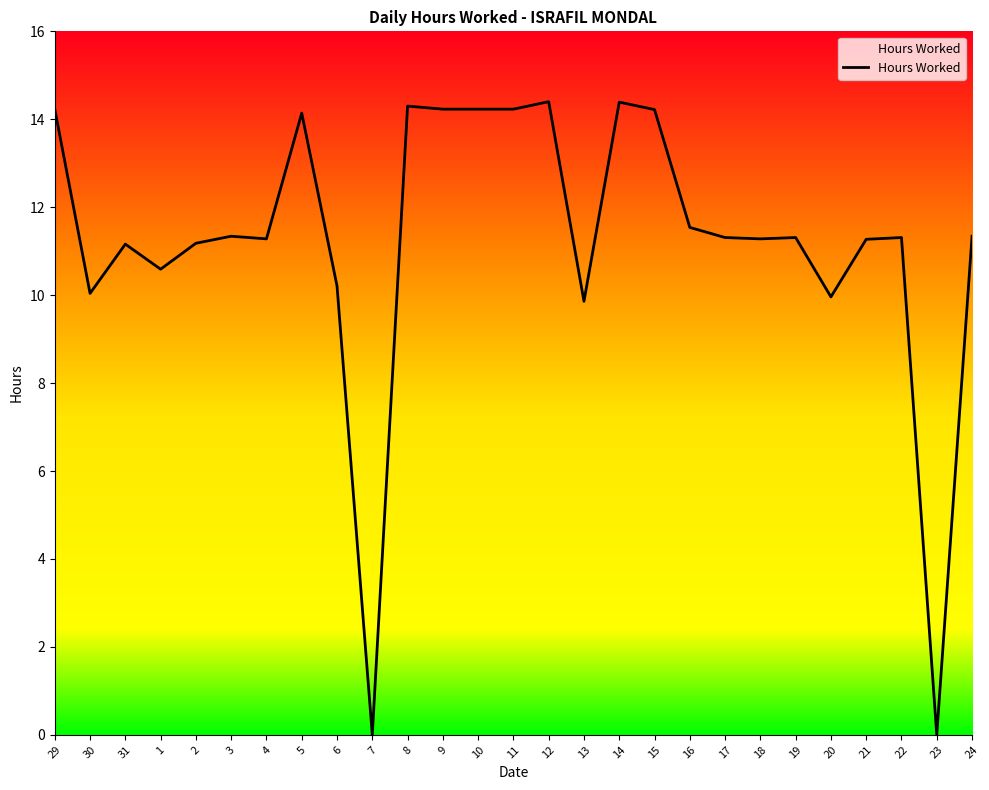

Count the number of categories in the chart.

27